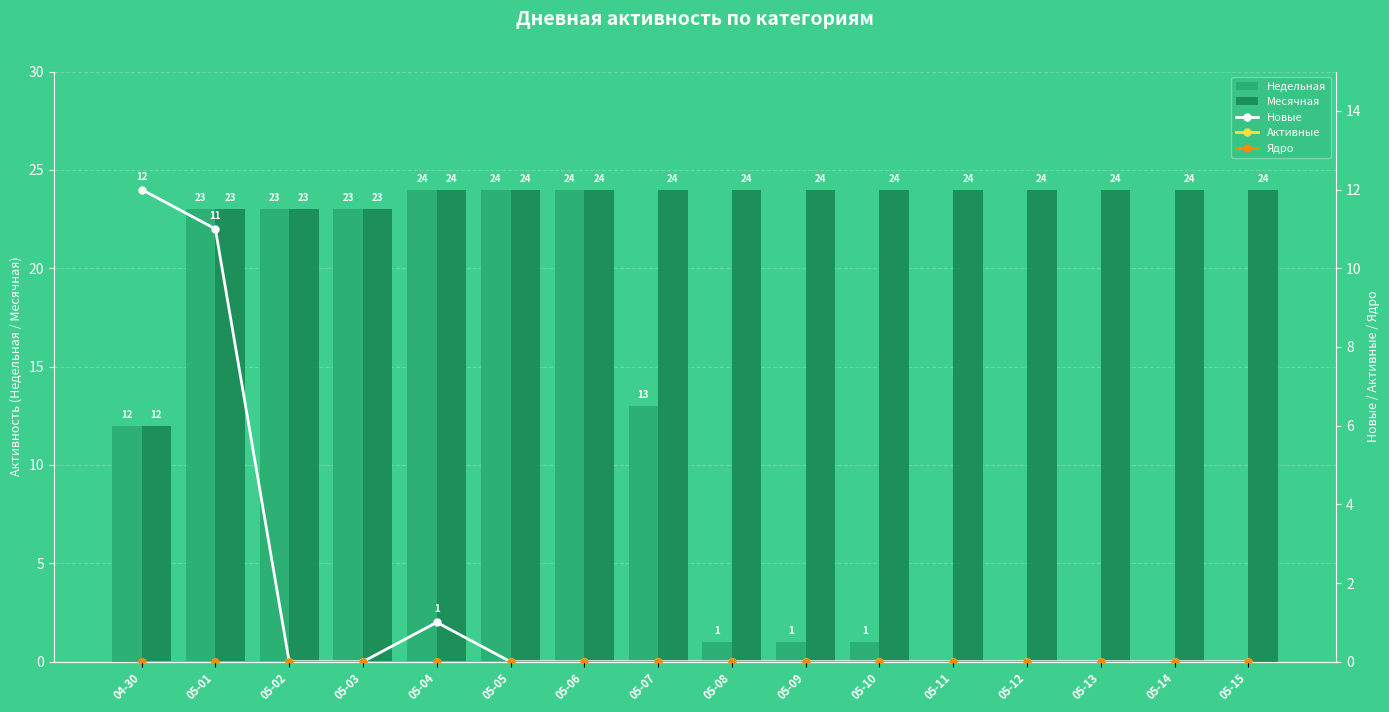

What are all the series names shown in the legend?

Недельная, Месячная, Новые, Активные, Ядро